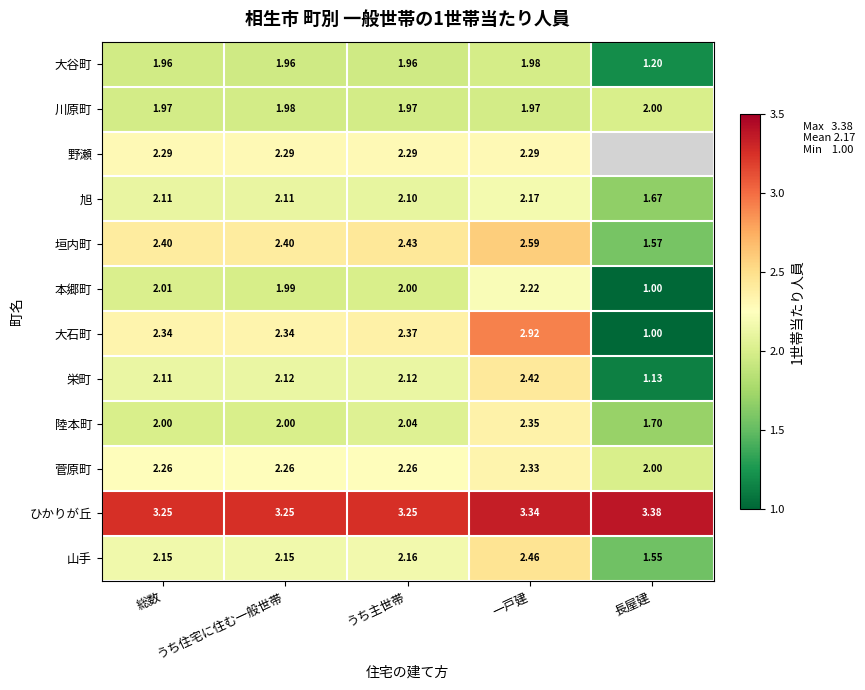

Which series changed the most between 総数 and 一戸建?

大石町